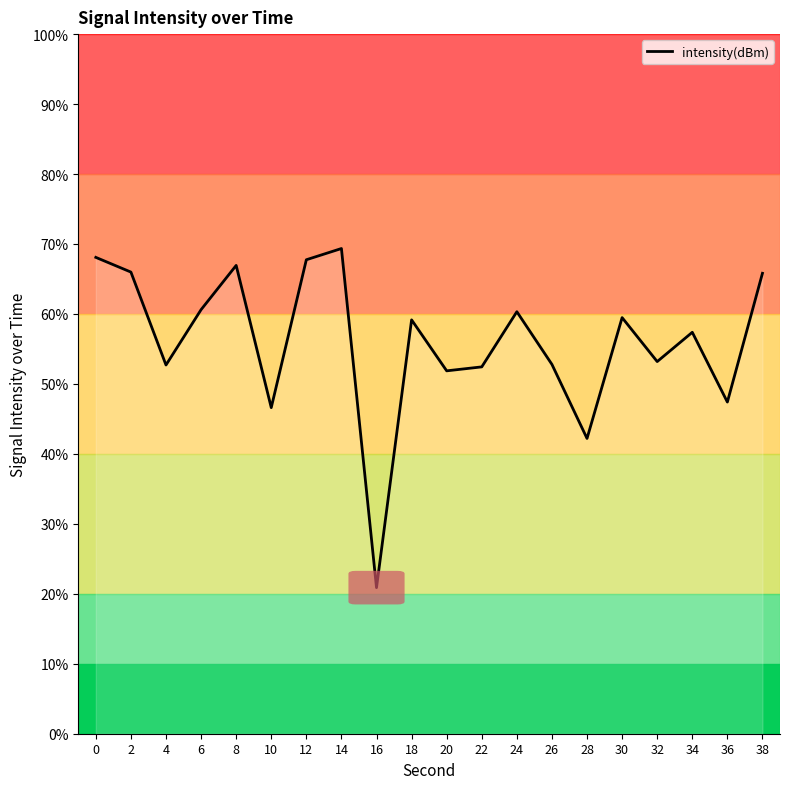

What is the average value?

-132.0